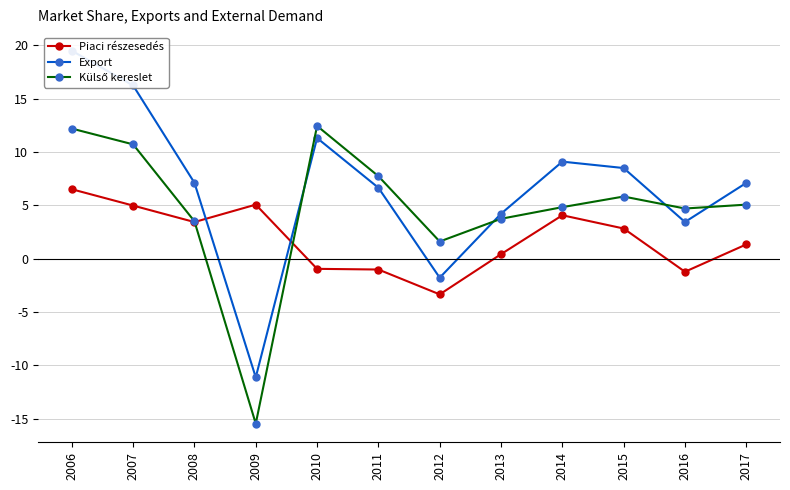

In Piaci részesedés, how many points are higher than both neighbors (excluding endpoints)?

2